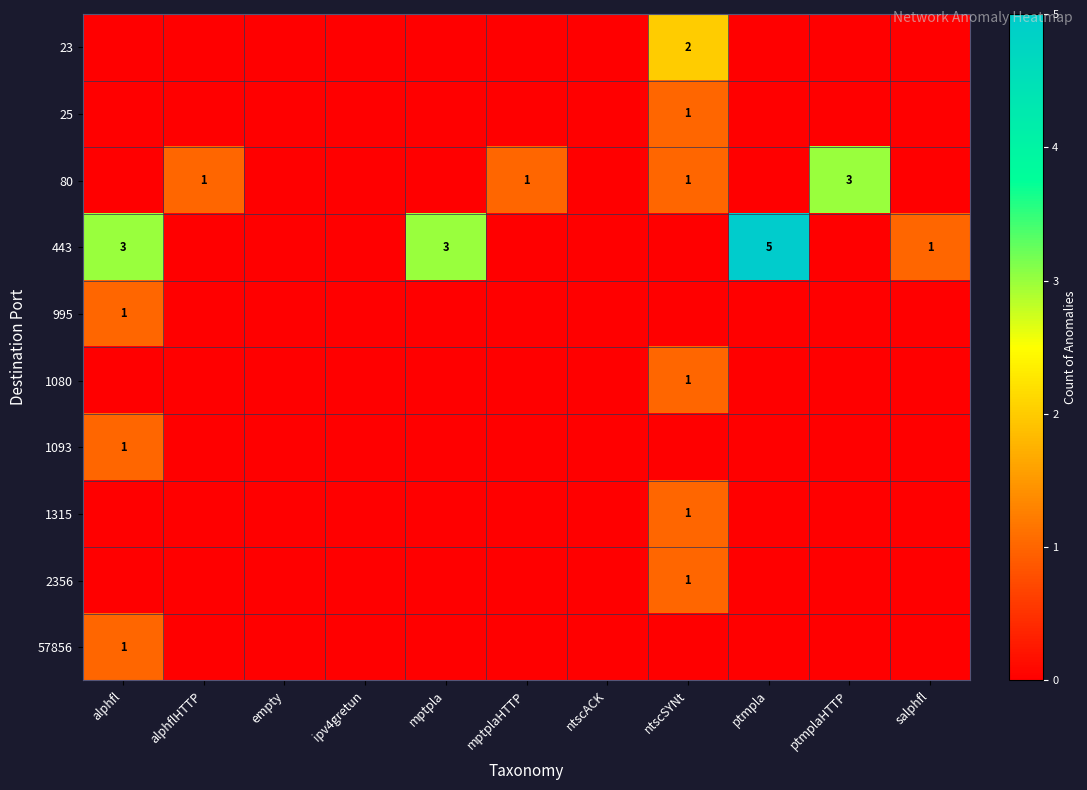

List the labels in order of 1080 value, largest first.

ntscSYNt, alphfl, alphflHTTP, empty, ipv4gretun, mptpla, mptplaHTTP, ntscACK, ptmpla, ptmplaHTTP, salphfl